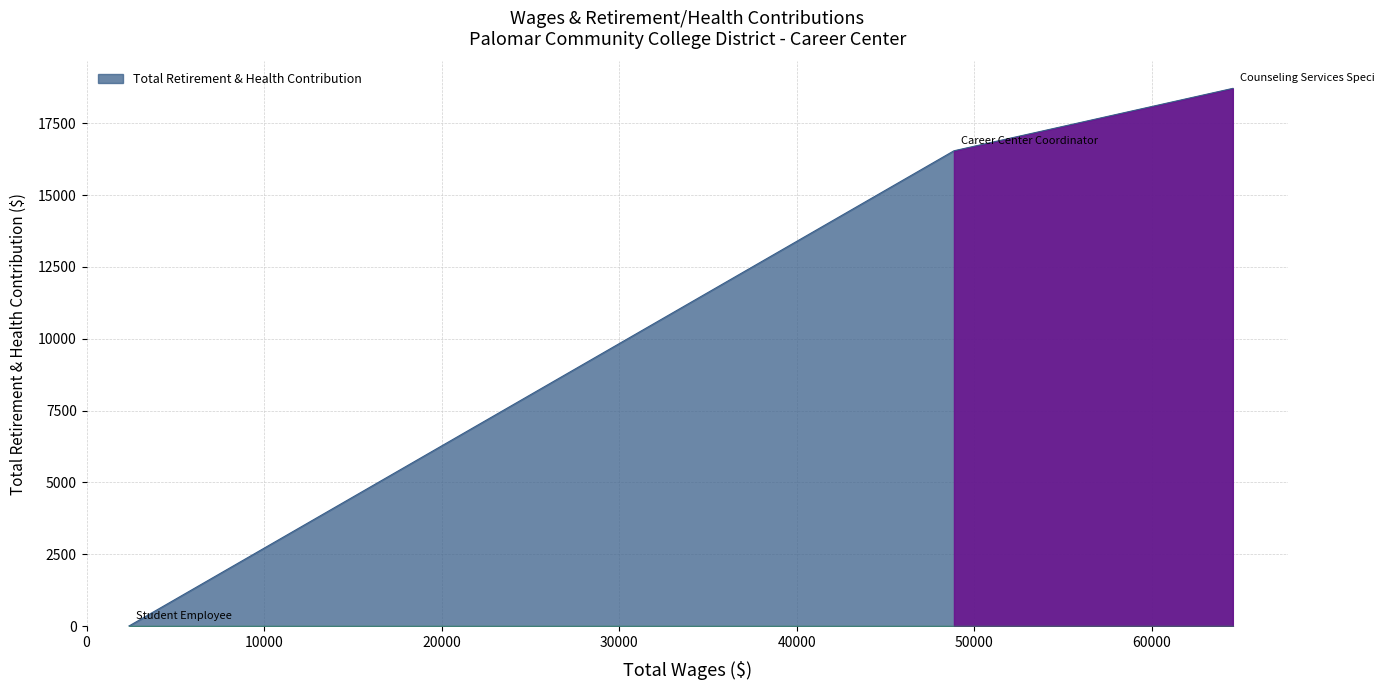

What is the maximum value shown in the chart?

18713